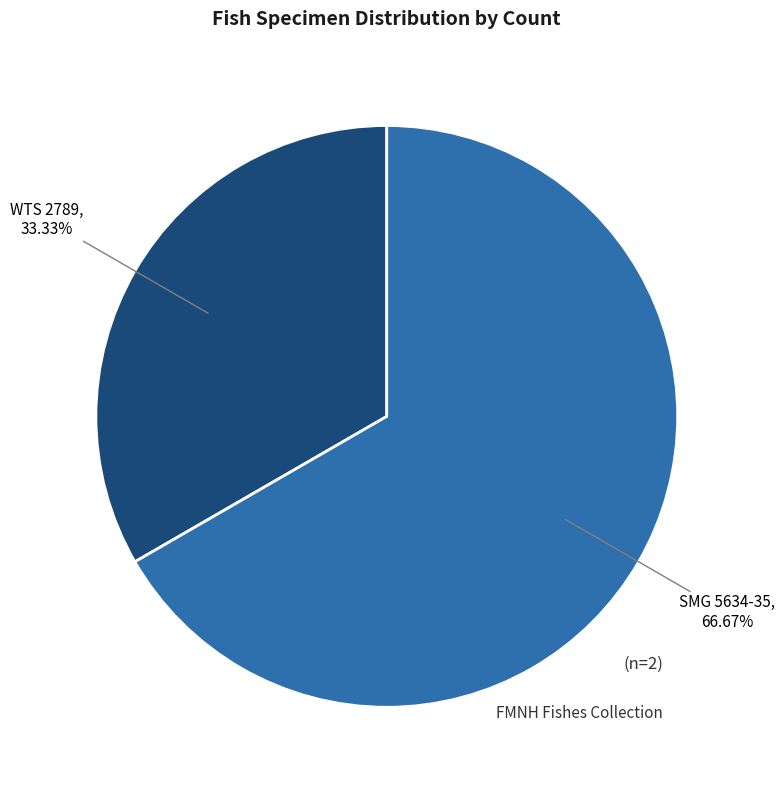

Is there a majority slice in this chart?

Yes